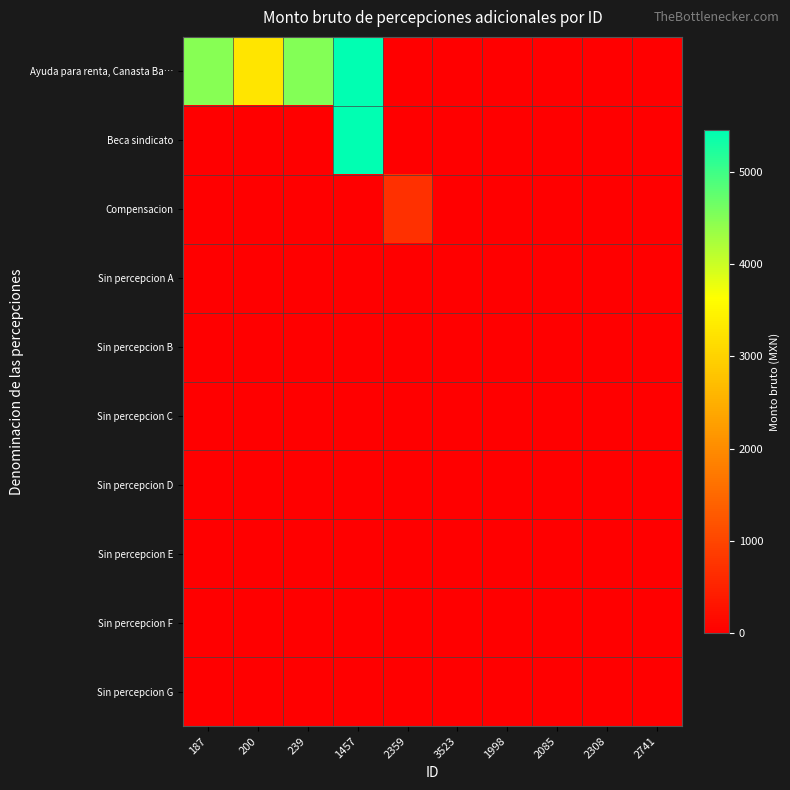

Reading left to right, what are all the values shown in this chart?

Ayuda para renta, Canasta Ba…: 187=4490.2	200=3280.4	239=4499.3	1457=5455.9	2359=0.0	3523=0.0	1998=0.0	2085=0.0	2308=0.0	2741=0.0
Beca sindicato: 187=0.0	200=0.0	239=0.0	1457=5455.9	2359=0.0	3523=0.0	1998=0.0	2085=0.0	2308=0.0	2741=0.0
Compensacion: 187=0.0	200=0.0	239=0.0	1457=0.0	2359=699.0	3523=0.0	1998=0.0	2085=0.0	2308=0.0	2741=0.0
Sin percepcion A: 187=0.0	200=0.0	239=0.0	1457=0.0	2359=0.0	3523=0.0	1998=0.0	2085=0.0	2308=0.0	2741=0.0
Sin percepcion B: 187=0.0	200=0.0	239=0.0	1457=0.0	2359=0.0	3523=0.0	1998=0.0	2085=0.0	2308=0.0	2741=0.0
Sin percepcion C: 187=0.0	200=0.0	239=0.0	1457=0.0	2359=0.0	3523=0.0	1998=0.0	2085=0.0	2308=0.0	2741=0.0
Sin percepcion D: 187=0.0	200=0.0	239=0.0	1457=0.0	2359=0.0	3523=0.0	1998=0.0	2085=0.0	2308=0.0	2741=0.0
Sin percepcion E: 187=0.0	200=0.0	239=0.0	1457=0.0	2359=0.0	3523=0.0	1998=0.0	2085=0.0	2308=0.0	2741=0.0
Sin percepcion F: 187=0.0	200=0.0	239=0.0	1457=0.0	2359=0.0	3523=0.0	1998=0.0	2085=0.0	2308=0.0	2741=0.0
Sin percepcion G: 187=0.0	200=0.0	239=0.0	1457=0.0	2359=0.0	3523=0.0	1998=0.0	2085=0.0	2308=0.0	2741=0.0